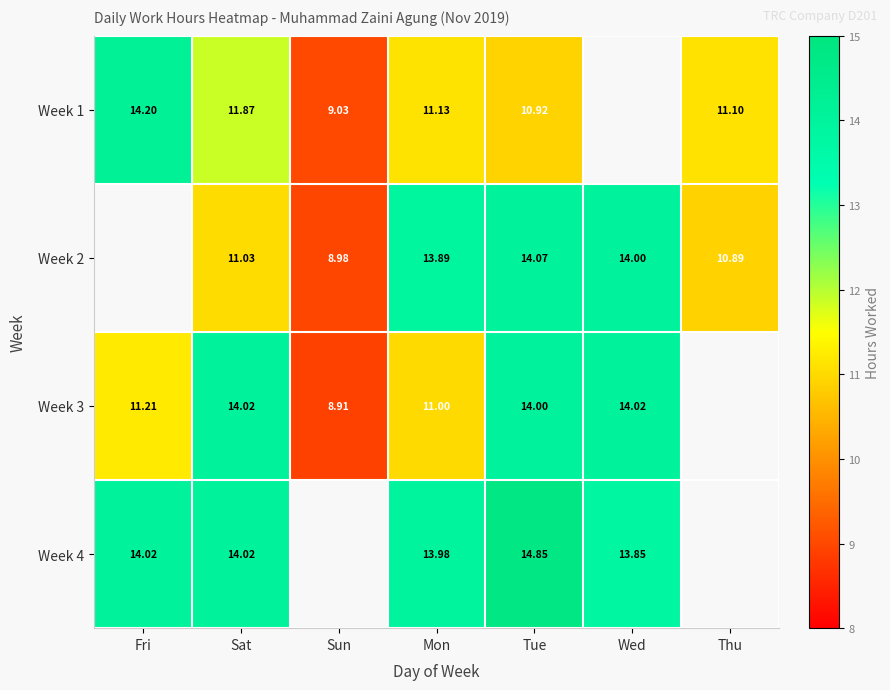

Is the value of Week 2 at Wed greater than the value of Week 4 at Tue?

No